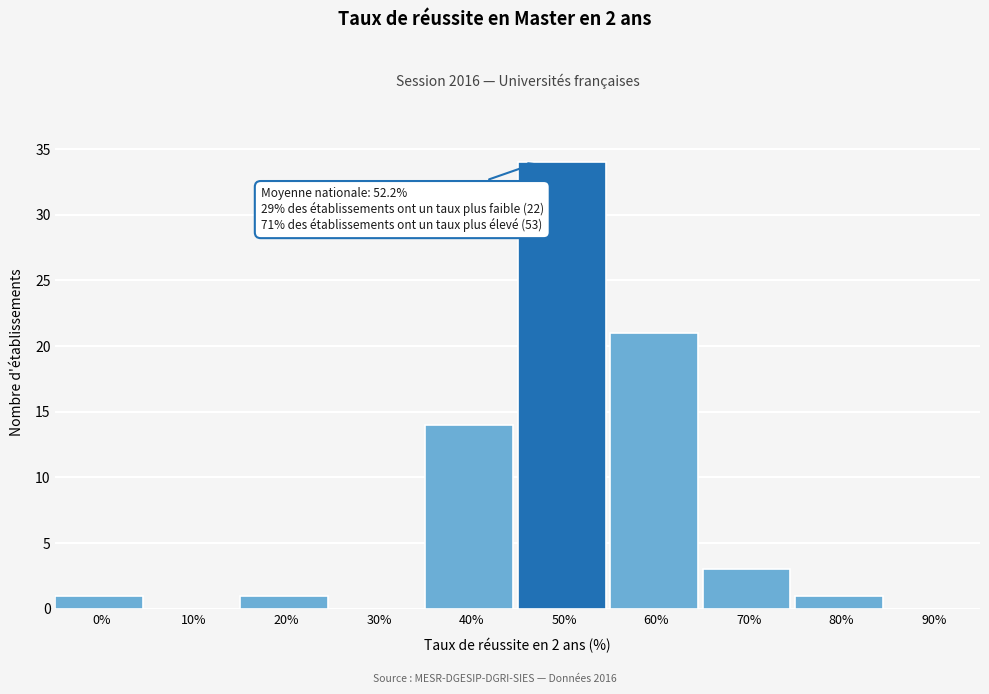

Reading left to right, extract all data points from this chart.

0%=1	10%=0	20%=1	30%=0	40%=14	50%=34	60%=21	70%=3	80%=1	90%=0